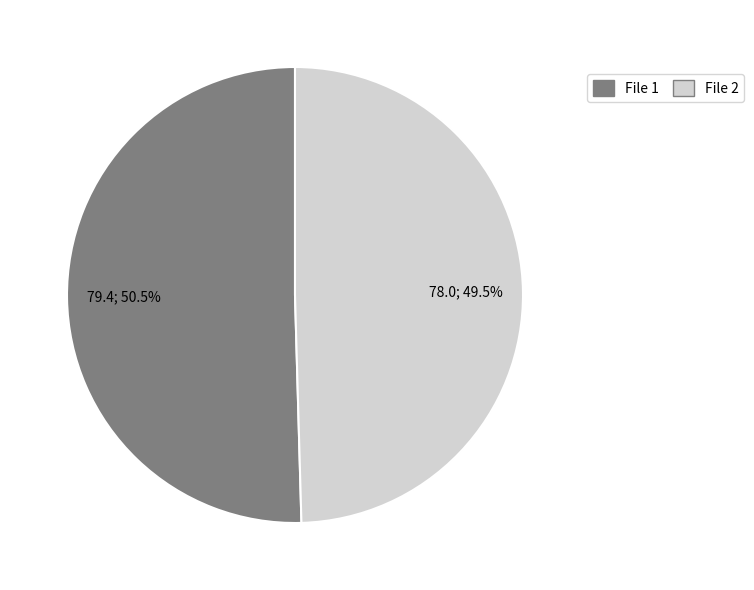

Rank the categories by value from lowest to highest.

File 2, File 1